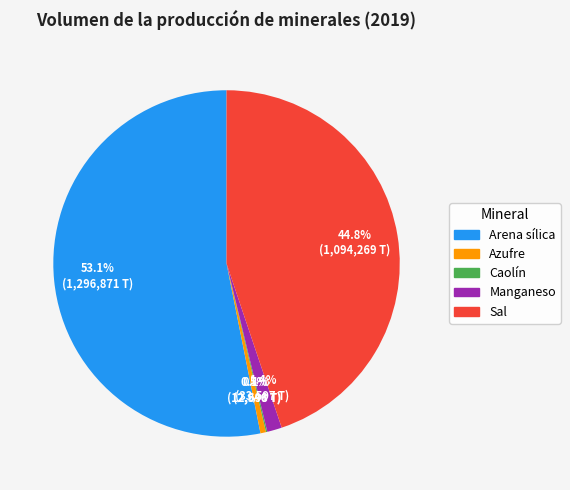

What percentage is NOT represented by Manganeso?

98.6%